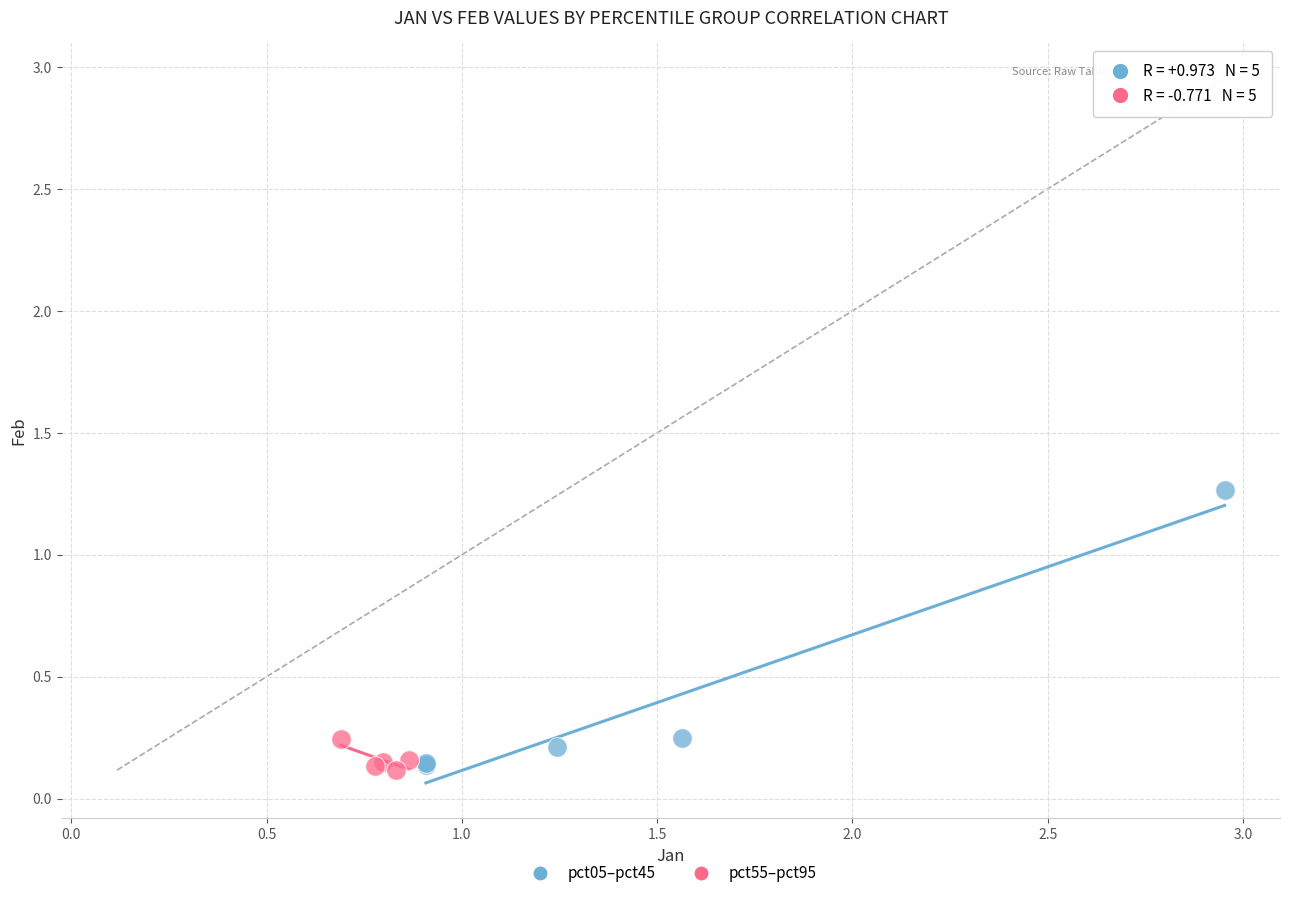

Which series reaches the maximum Y coordinate?

pct05–pct45